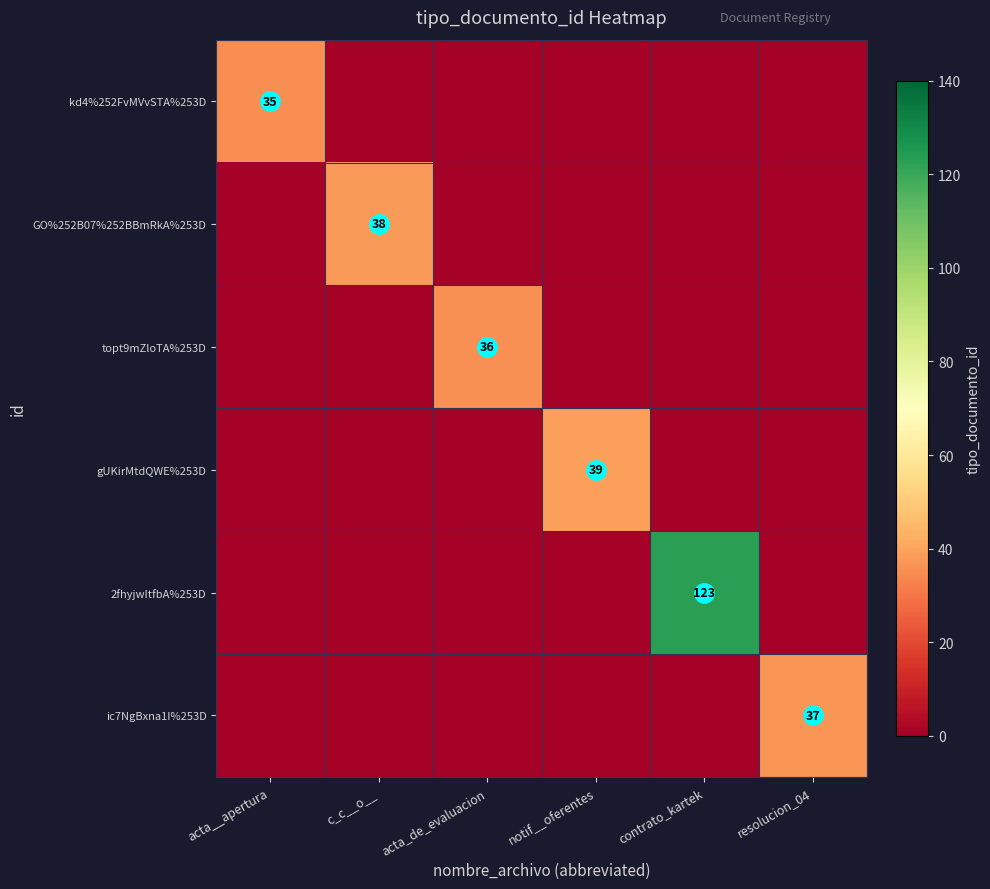

True or false: kd4%252FvMVvSTA%253D has a value of 35 at acta__apertura.

True